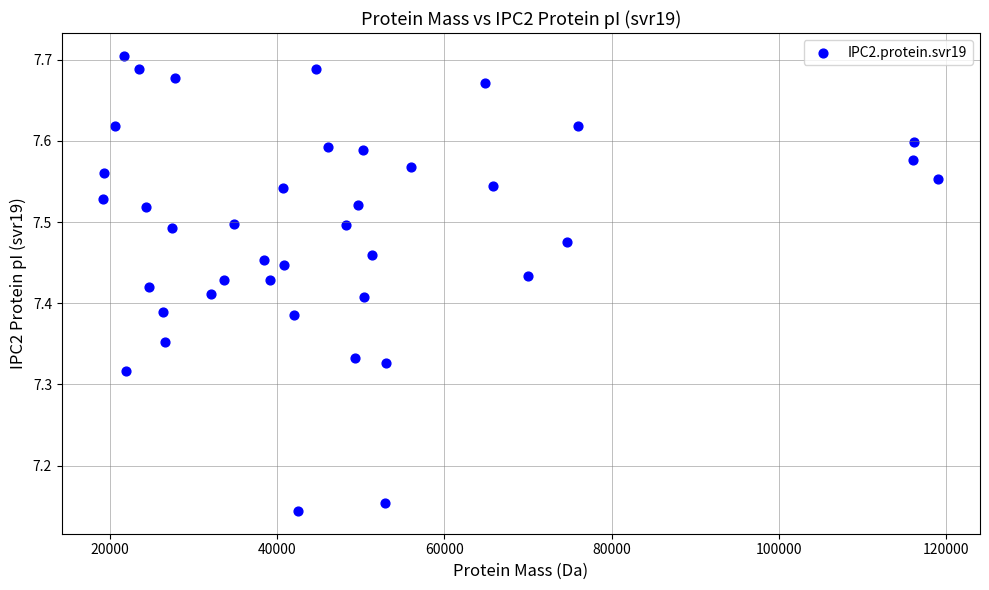

What is the range of Y values (max minus min)?

0.6